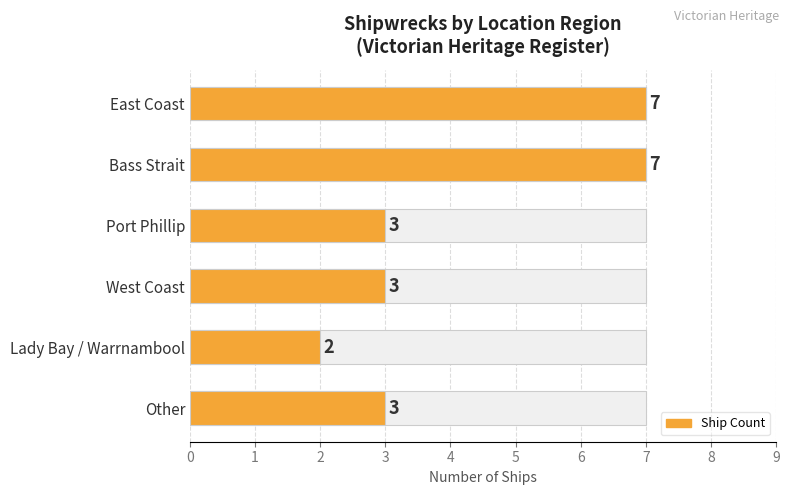

Rank the categories by value from lowest to highest.

Lady Bay / Warrnambool, Port Phillip, West Coast, Other, East Coast, Bass Strait